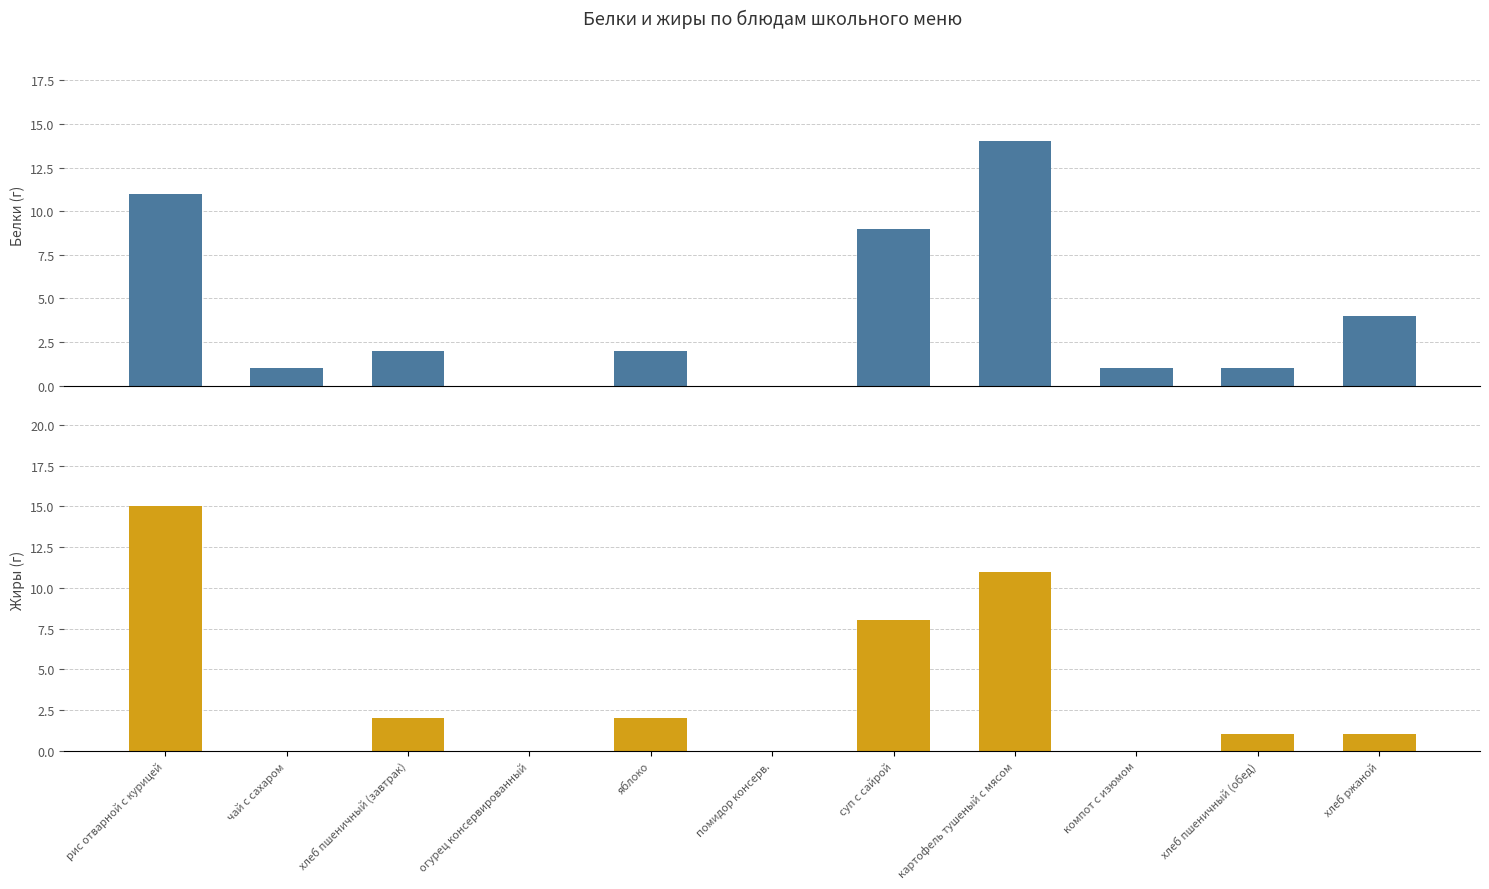

Reading left to right, list all the values displayed in this chart.

Белки: 11	1	2	0	2	0	9	14	1	1	4
Жиры: 15	0	2	0	2	0	8	11	0	1	1